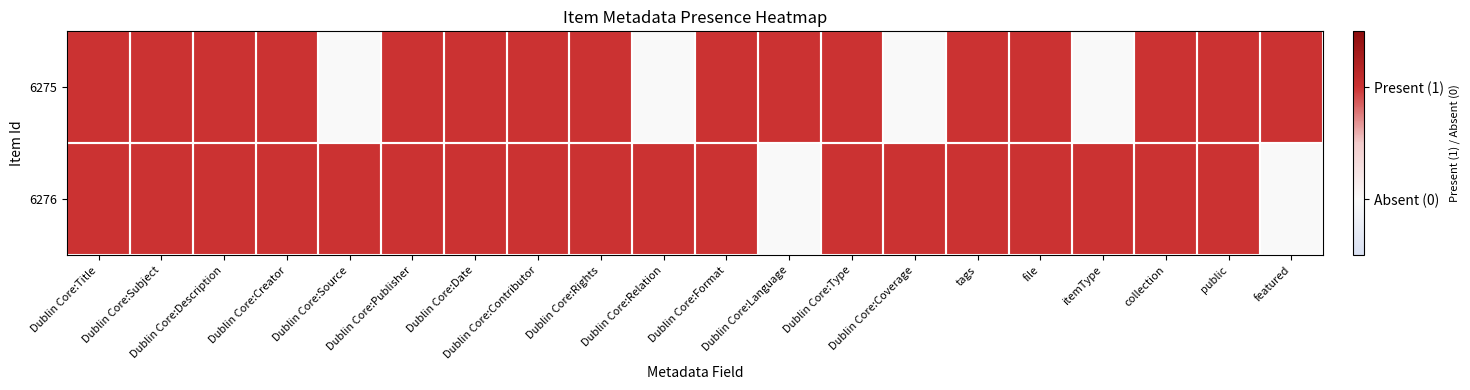

Reading right to left, what are all the values shown in this chart?

6276: featured=0	public=1	collection=1	itemType=1	file=1	tags=1	Dublin Core:Coverage=1	Dublin Core:Type=1	Dublin Core:Language=0	Dublin Core:Format=1	Dublin Core:Relation=1	Dublin Core:Rights=1	Dublin Core:Contributor=1	Dublin Core:Date=1	Dublin Core:Publisher=1	Dublin Core:Source=1	Dublin Core:Creator=1	Dublin Core:Description=1	Dublin Core:Subject=1	Dublin Core:Title=1
6275: featured=1	public=1	collection=1	itemType=0	file=1	tags=1	Dublin Core:Coverage=0	Dublin Core:Type=1	Dublin Core:Language=1	Dublin Core:Format=1	Dublin Core:Relation=0	Dublin Core:Rights=1	Dublin Core:Contributor=1	Dublin Core:Date=1	Dublin Core:Publisher=1	Dublin Core:Source=0	Dublin Core:Creator=1	Dublin Core:Description=1	Dublin Core:Subject=1	Dublin Core:Title=1